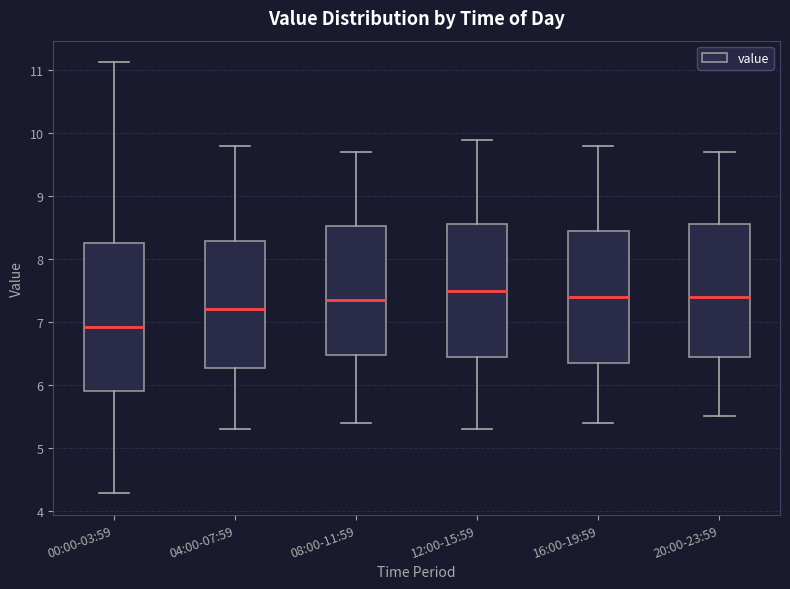

Reading left to right, transcribe this box plot: for each box, give where its median line is, the range the box spans, and where its two whiskers end, as read against the y-axis. The values are not printed on the chart, so give them approximately, as read against the axis.

00:00-03:59: median 6.9, box 5.9 to 8.3, whiskers 4.3 to 11.1
04:00-07:59: median 7.2, box 6.3 to 8.3, whiskers 5.3 to 9.8
08:00-11:59: median 7.4, box 6.5 to 8.5, whiskers 5.4 to 9.7
12:00-15:59: median 7.5, box 6.5 to 8.6, whiskers 5.3 to 9.9
16:00-19:59: median 7.4, box 6.4 to 8.5, whiskers 5.4 to 9.8
20:00-23:59: median 7.4, box 6.5 to 8.6, whiskers 5.5 to 9.7